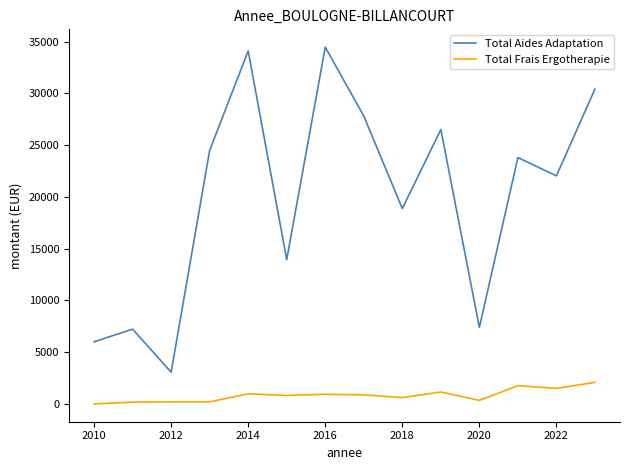

True or false: Total Aides Adaptation and Total Frais Ergotherapie cross at least once.

False